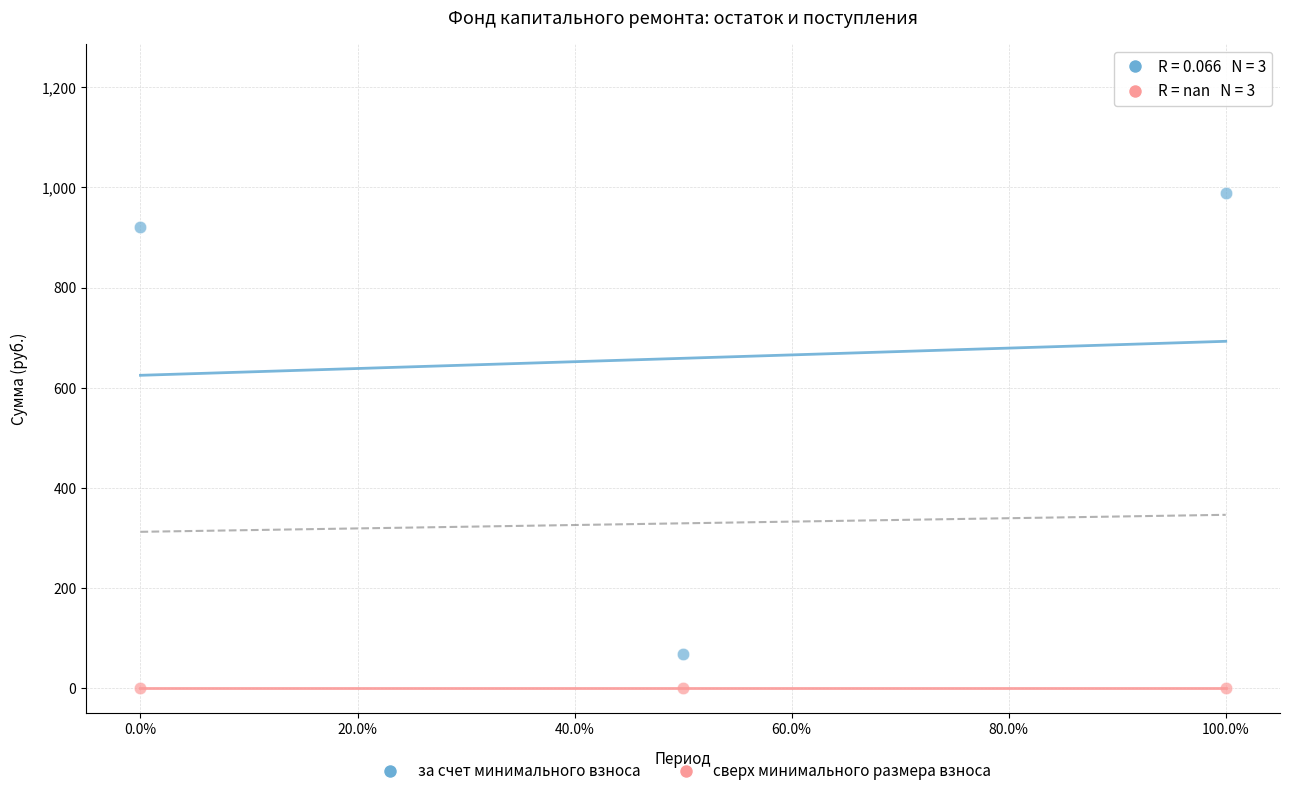

Across all data points, what is the average Y value?

329.4